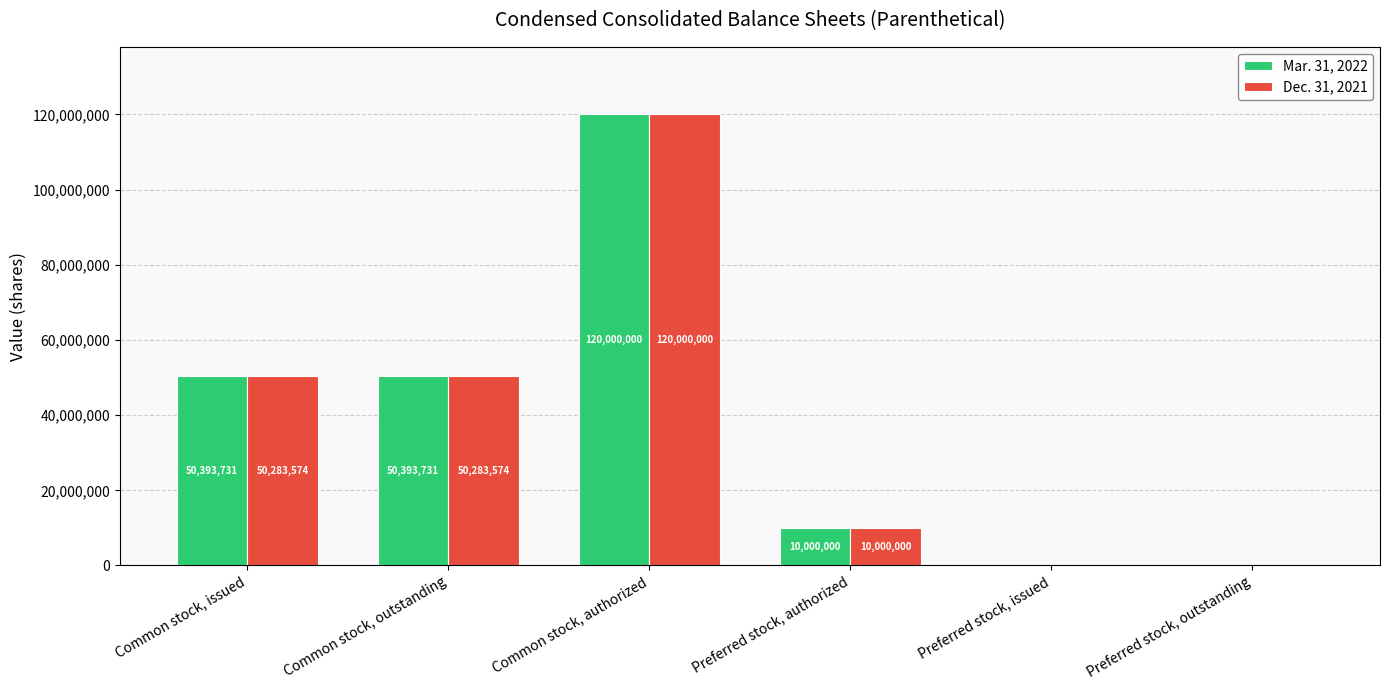

Reading left to right, transcribe all the data shown in this chart.

Mar. 31, 2022: Common stock, issued=50393731	Common stock, outstanding=50393731	Common stock, authorized=120000000	Preferred stock, authorized=10000000	Preferred stock, issued=0	Preferred stock, outstanding=0
Dec. 31, 2021: Common stock, issued=50283574	Common stock, outstanding=50283574	Common stock, authorized=120000000	Preferred stock, authorized=10000000	Preferred stock, issued=0	Preferred stock, outstanding=0